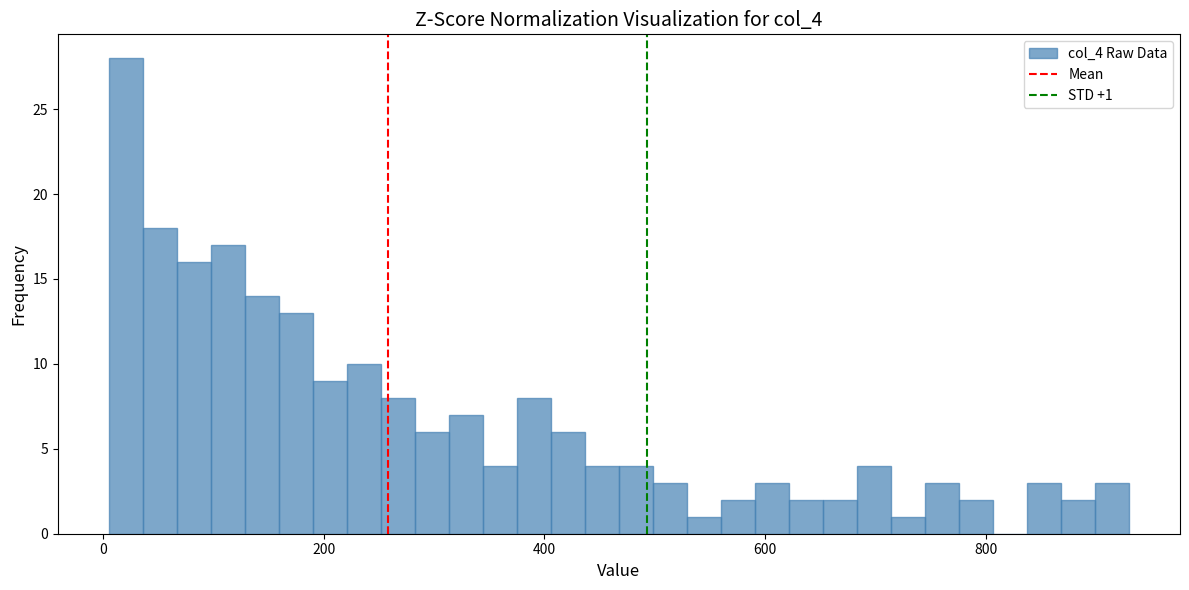

Around what value on the x-axis is the tallest bar? Give the approximate position of its centre, as read against the axis.

20